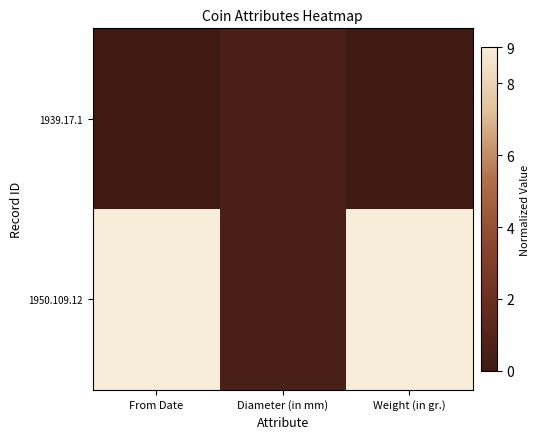

Reading right to left, what are all the values shown in this chart?

1939.17.1: Weight (in gr.)=0.0	Diameter (in mm)=0.5	From Date=0.0
1950.109.12: Weight (in gr.)=9.0	Diameter (in mm)=0.5	From Date=9.0